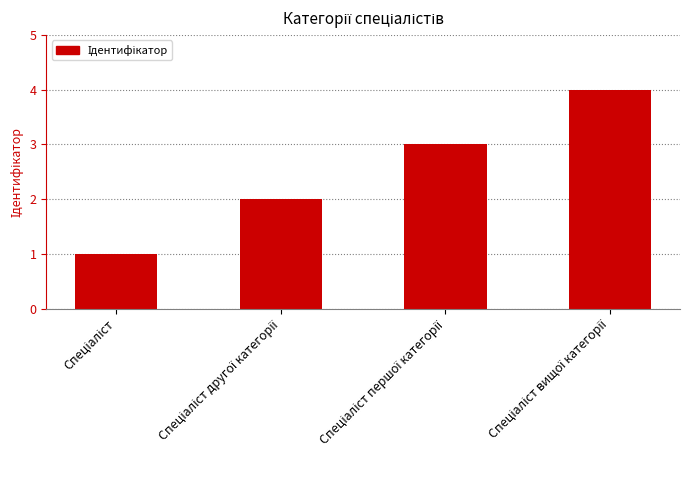

What is the difference between the maximum and minimum values?

3